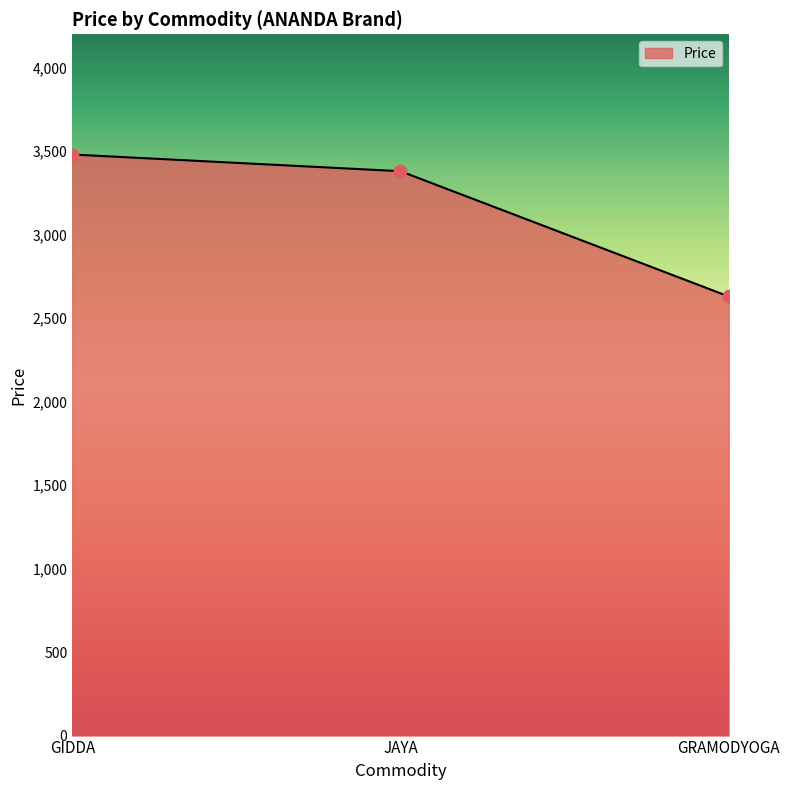

Which has a higher value, GRAMODYOGA or JAYA?

JAYA